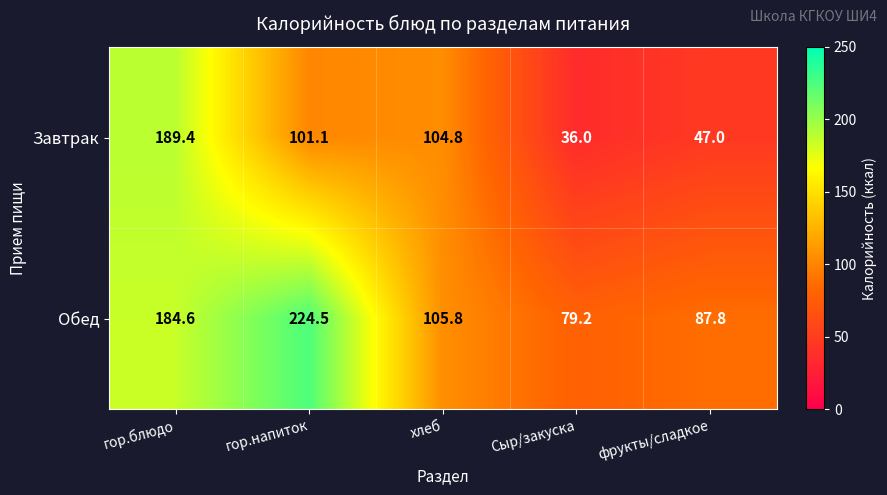

Rank the series by their maximum value, from lowest to highest.

Завтрак, Обед